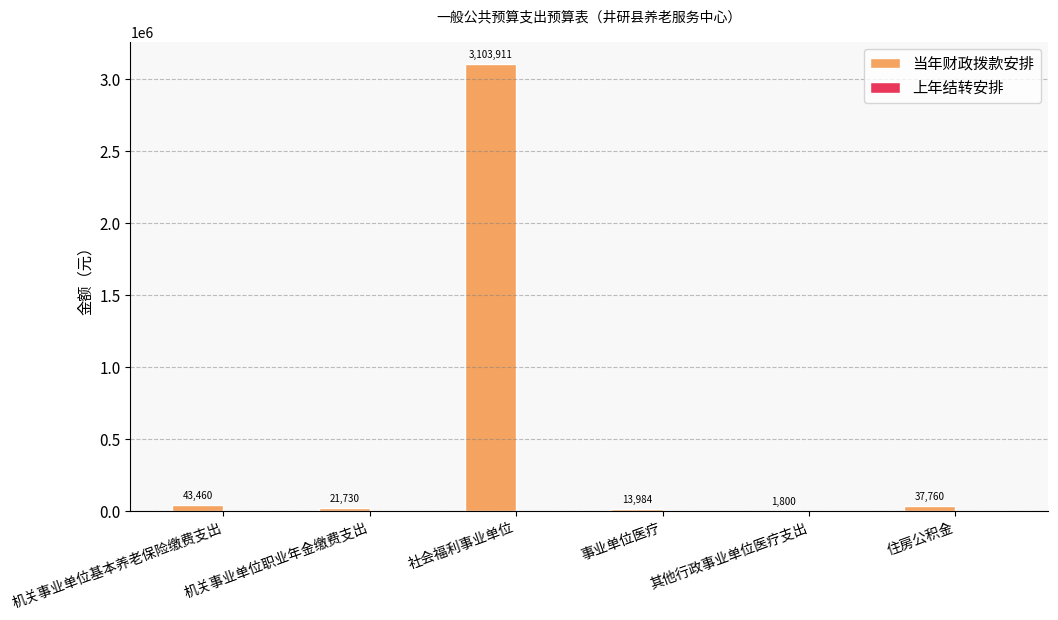

True or false: the data shows 5517616.4 at 社会福利事业单位.

False